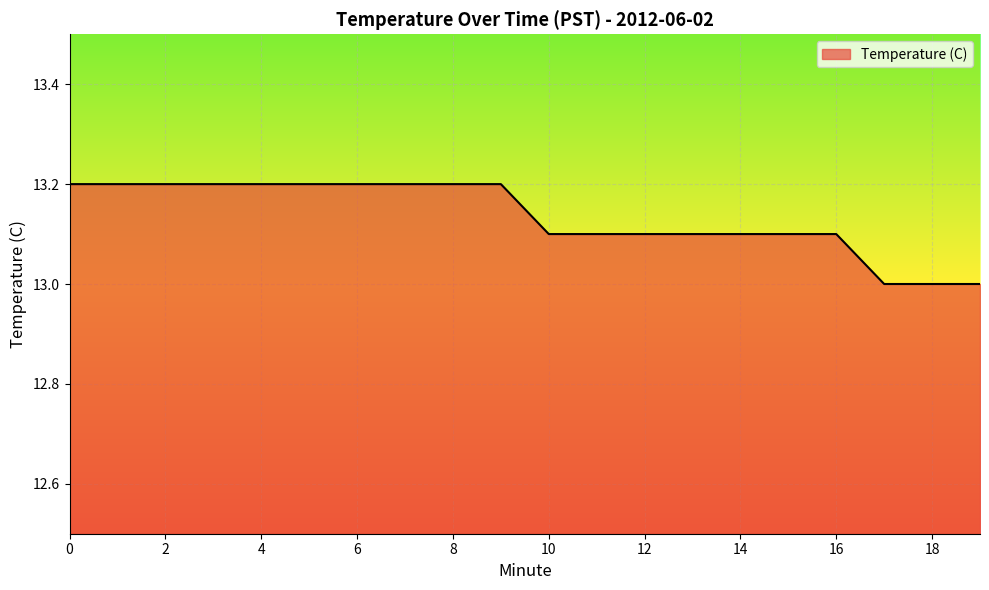

What is the smallest value displayed?

13.0